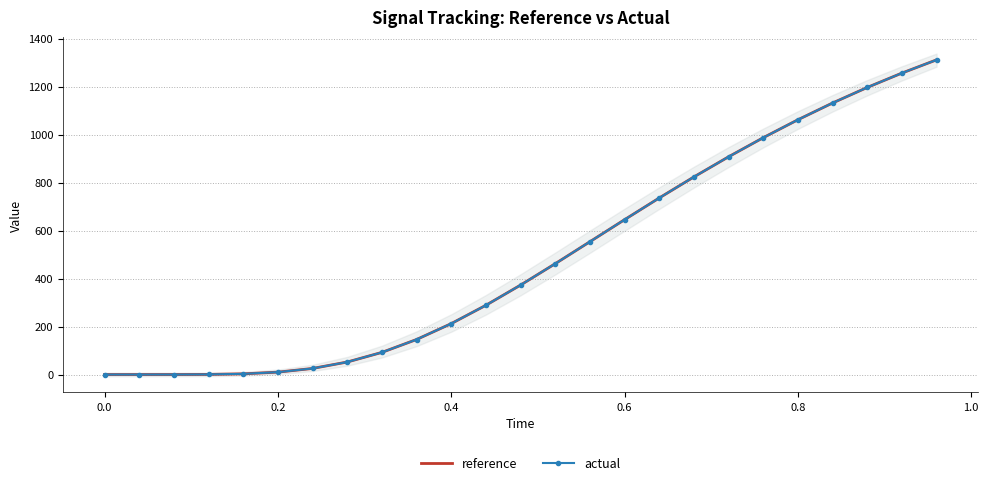

What is the difference between the maximum and minimum values in the reference series?

1312.3